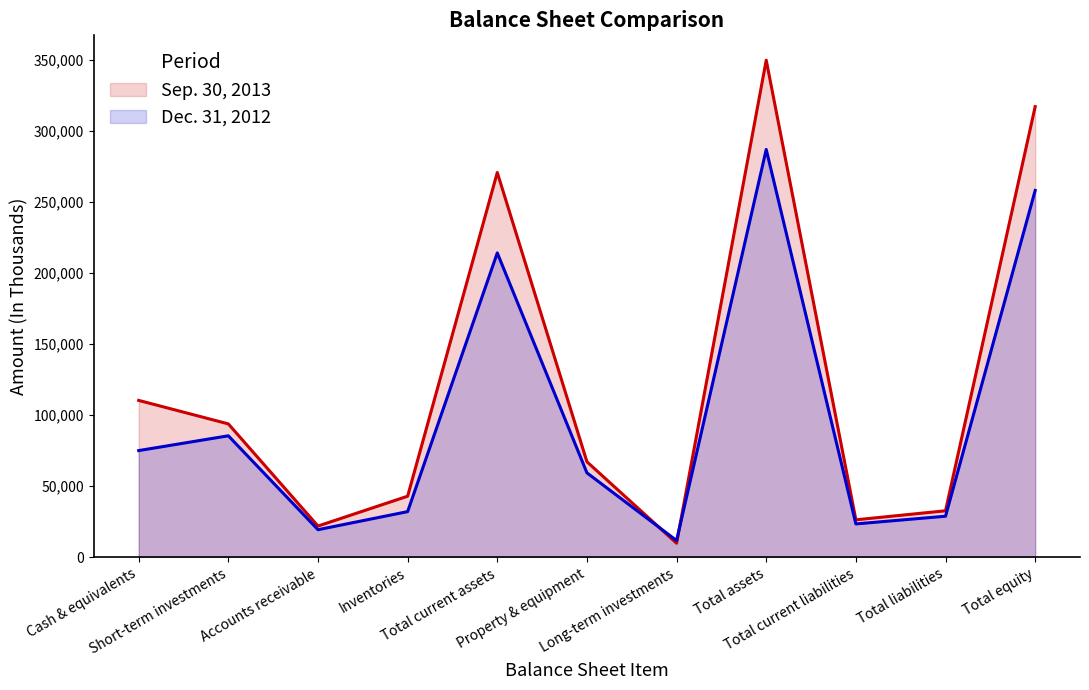

Which series has the widest spread of values?

Sep. 30, 2013